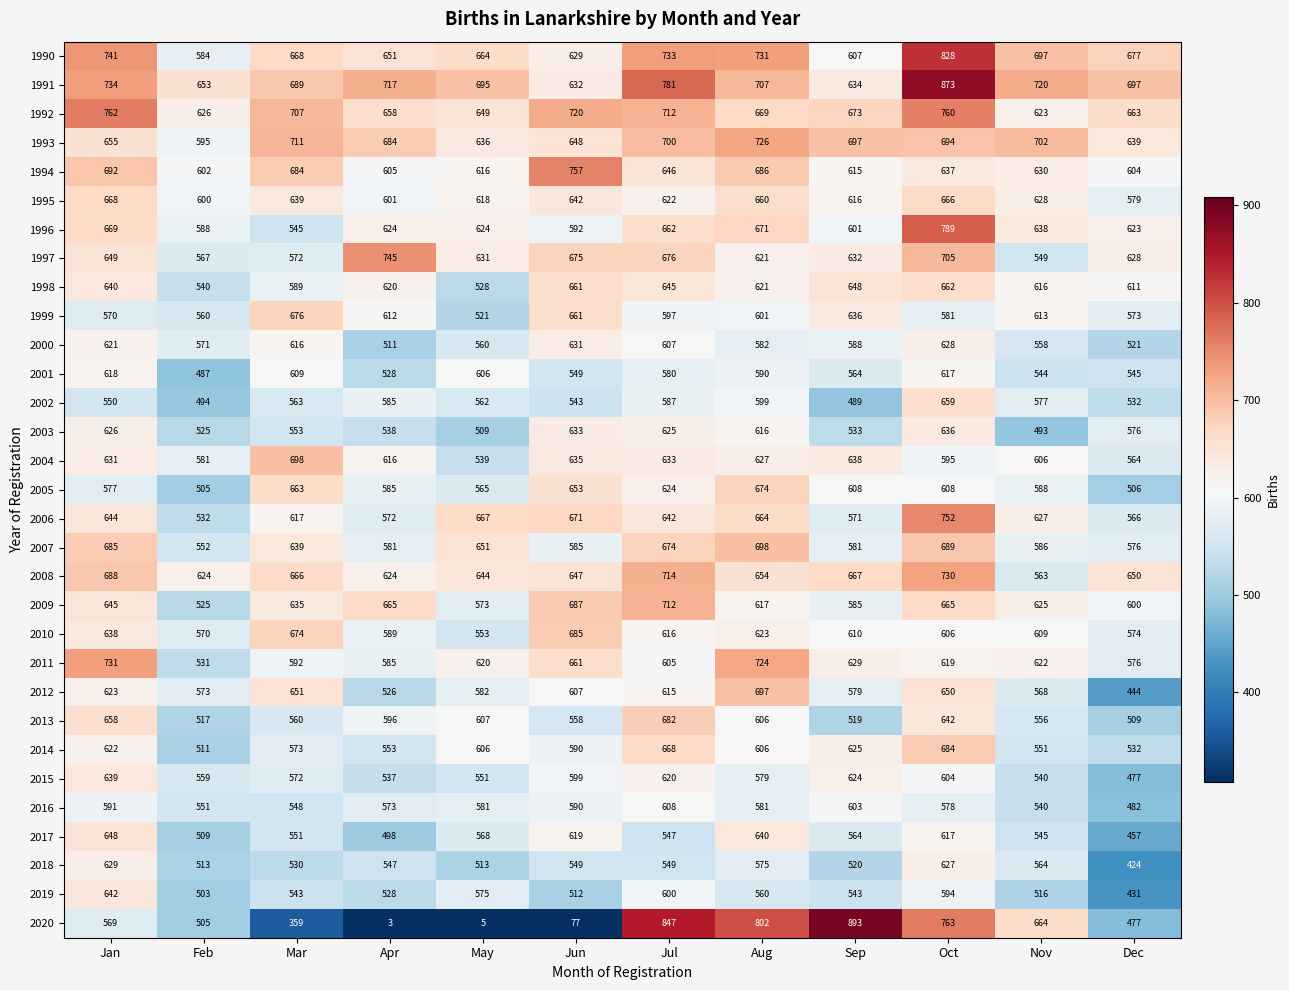

Count the number of data series in this chart.

31